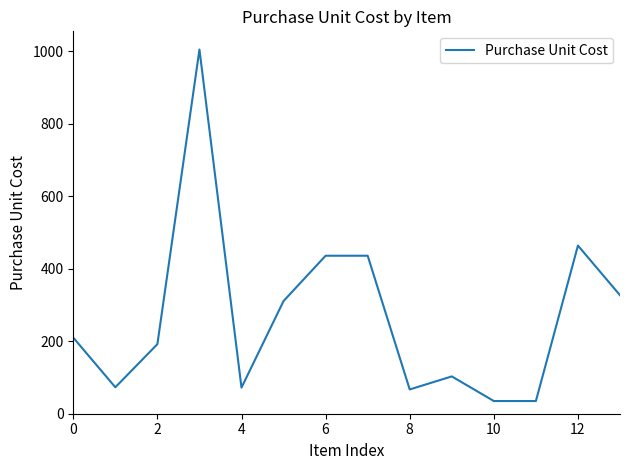

What is the smallest value displayed?

35